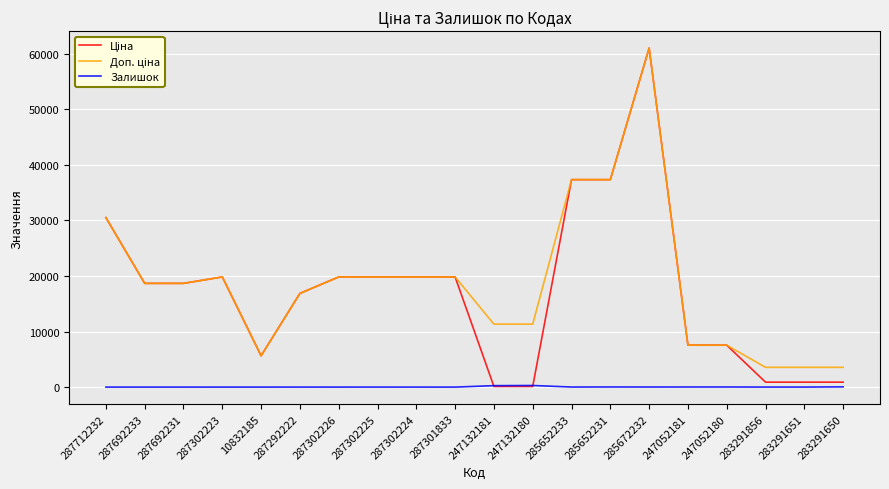

At which category does the chart reach its peak across all series?

285672232